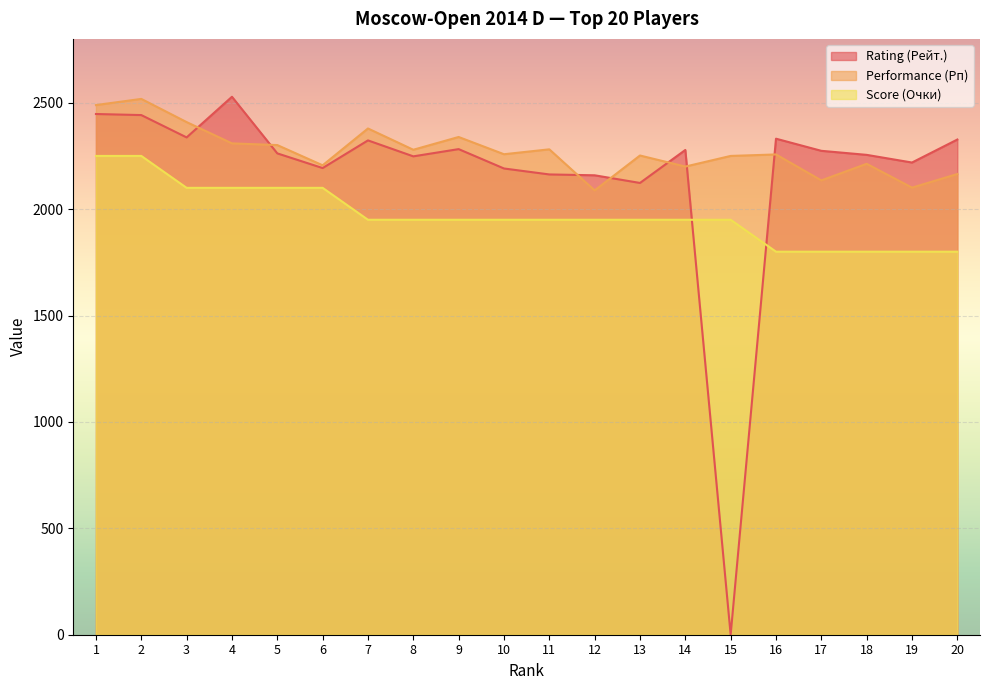

Rank the categories by Rating (Рейт.) value from lowest to highest.

15, 13, 12, 11, 10, 6, 19, 8, 18, 5, 17, 14, 9, 7, 20, 16, 3, 2, 1, 4